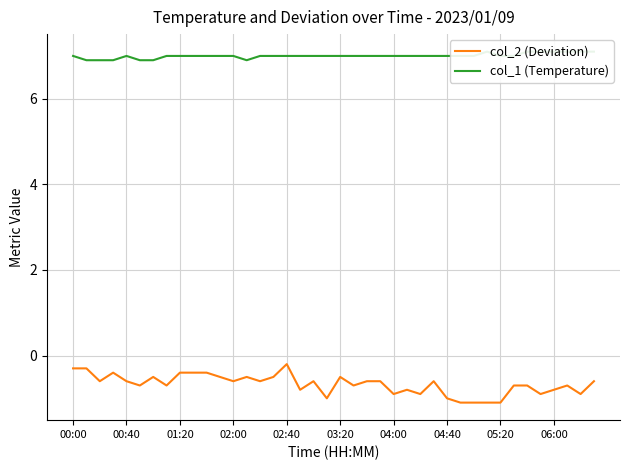

What are all the series names shown in the legend?

col_2 (Deviation), col_1 (Temperature)